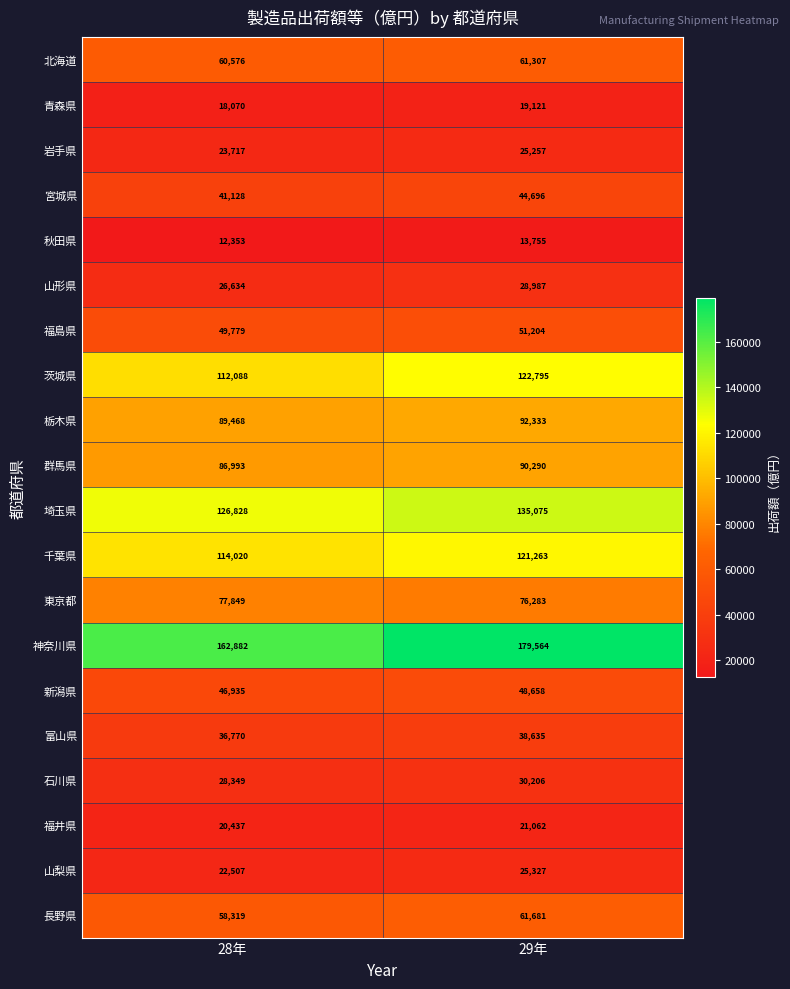

What is the smallest value displayed?

12353